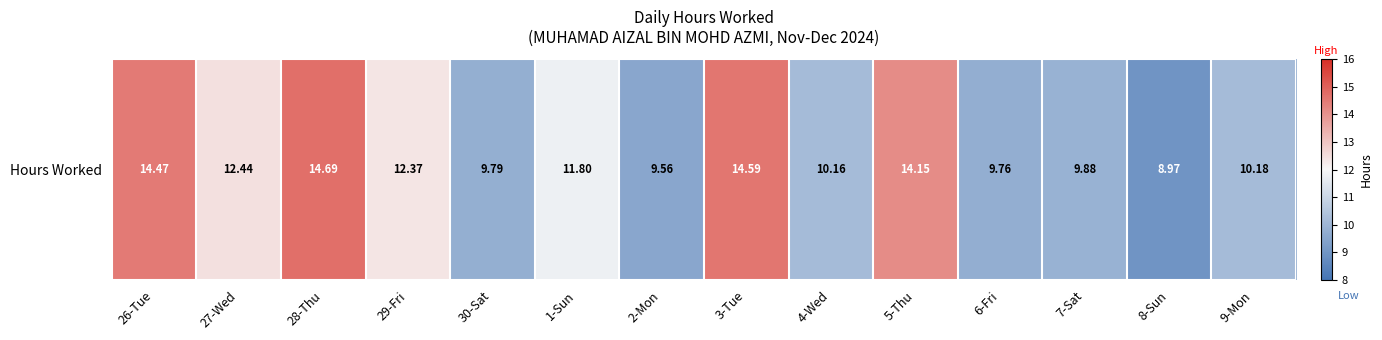

Where does the data first go above 11?

26-Tue